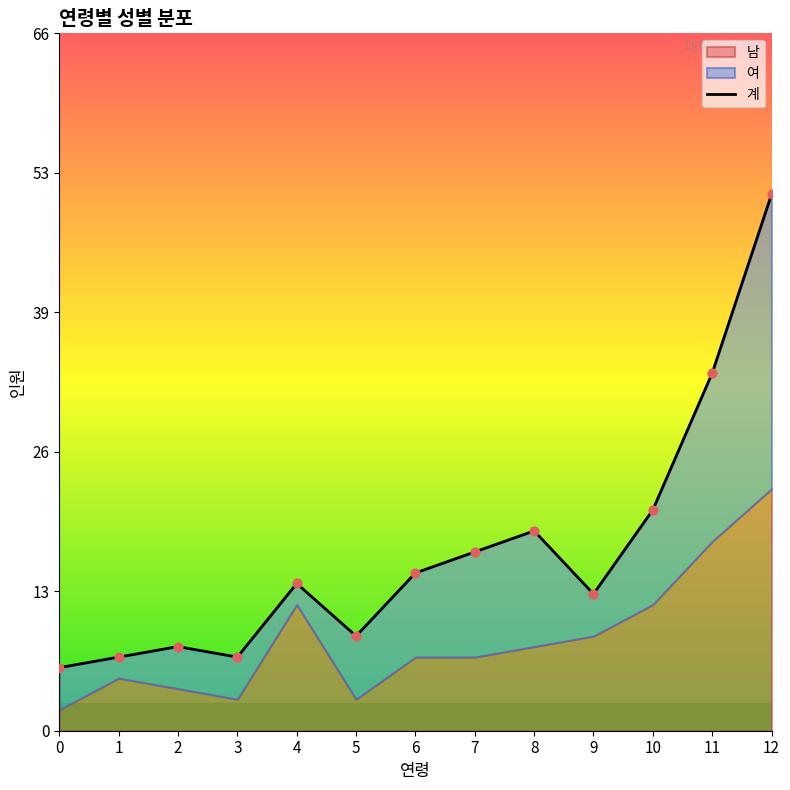

What is the ratio of the value at 4 to the value at 7?

0.8